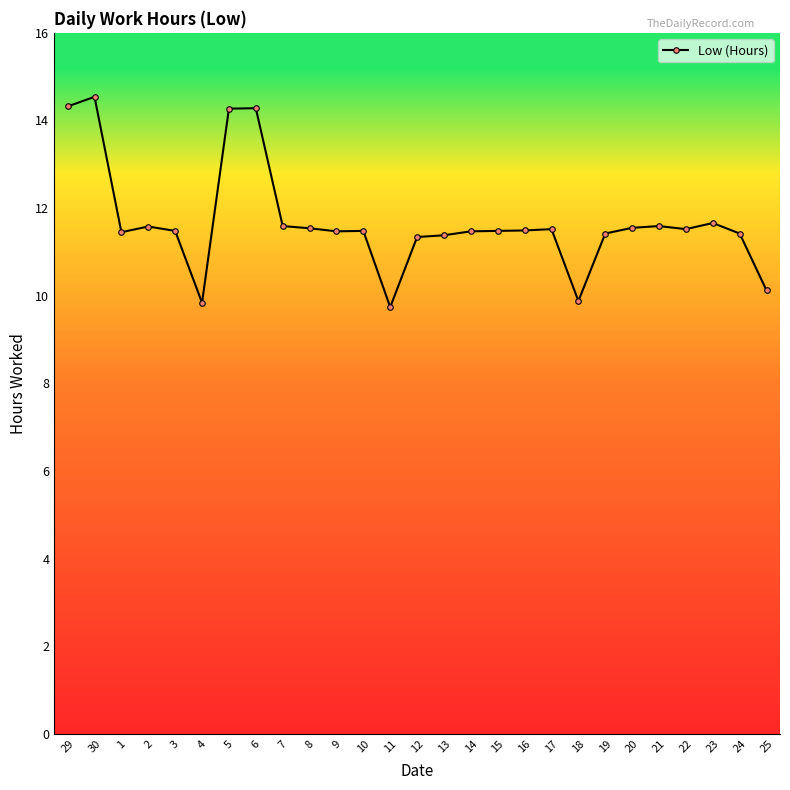

True or false: the data shows 14.2 at 4.

False